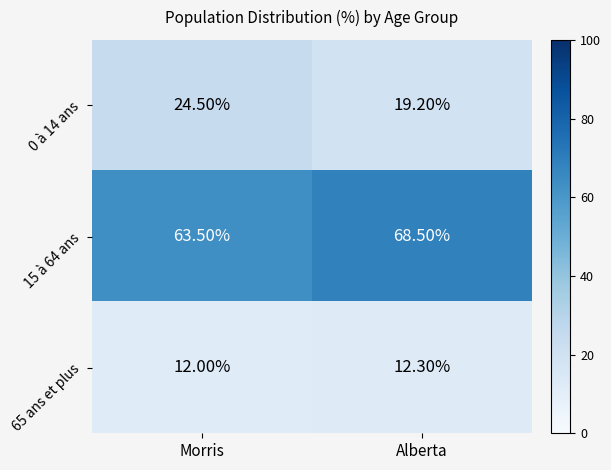

What is the sum of the 65 ans et plus values at Morris and Alberta?

24.3